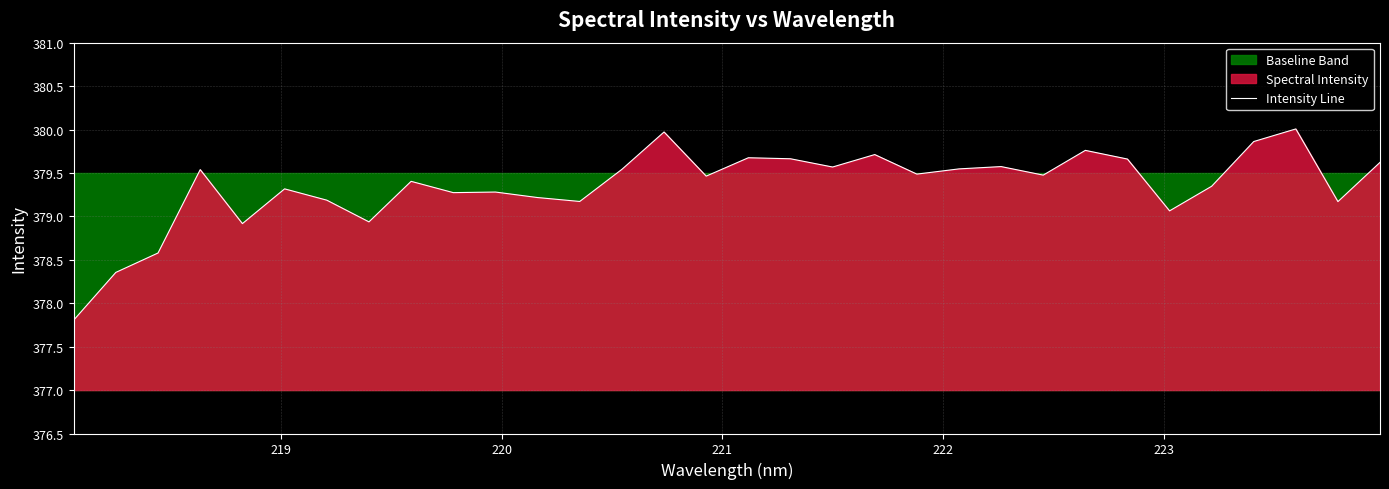

What is the maximum value for Intensity Line?

380.0